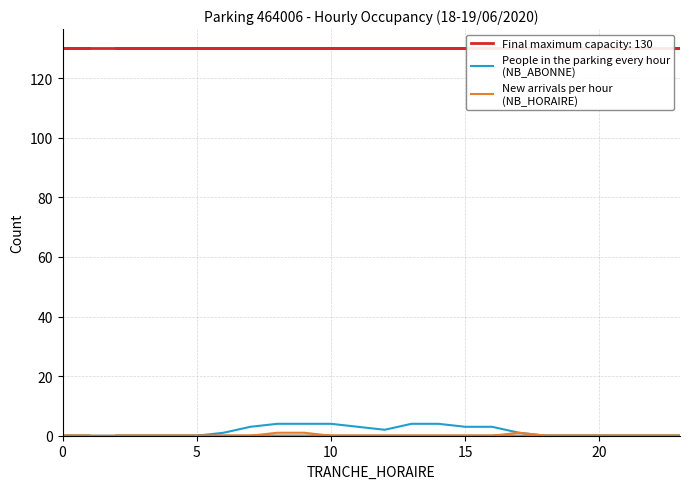

Does the chart display data point markers on the line(s)?

No